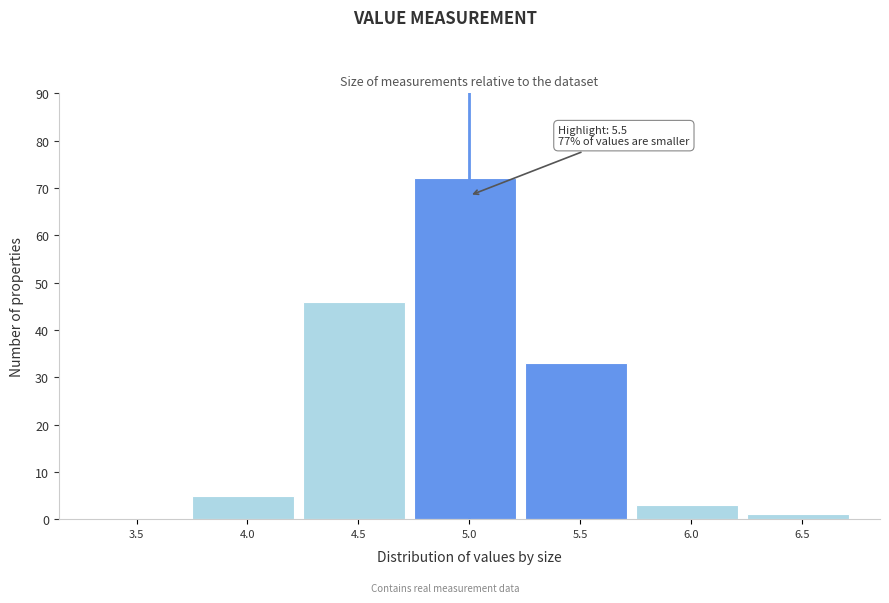

Reading right to left, transcribe all the data shown in this chart.

6.5=1	6.0=3	5.5=33	5.0=72	4.5=46	4.0=5	3.5=0